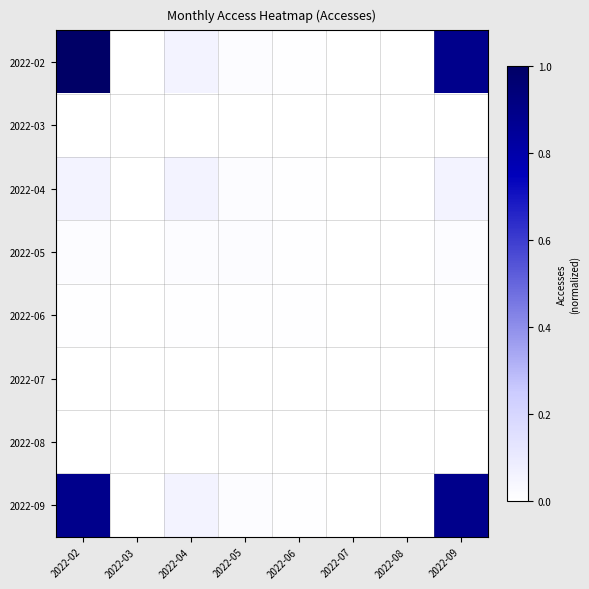

Which series has the largest total across all categories?

2022-02